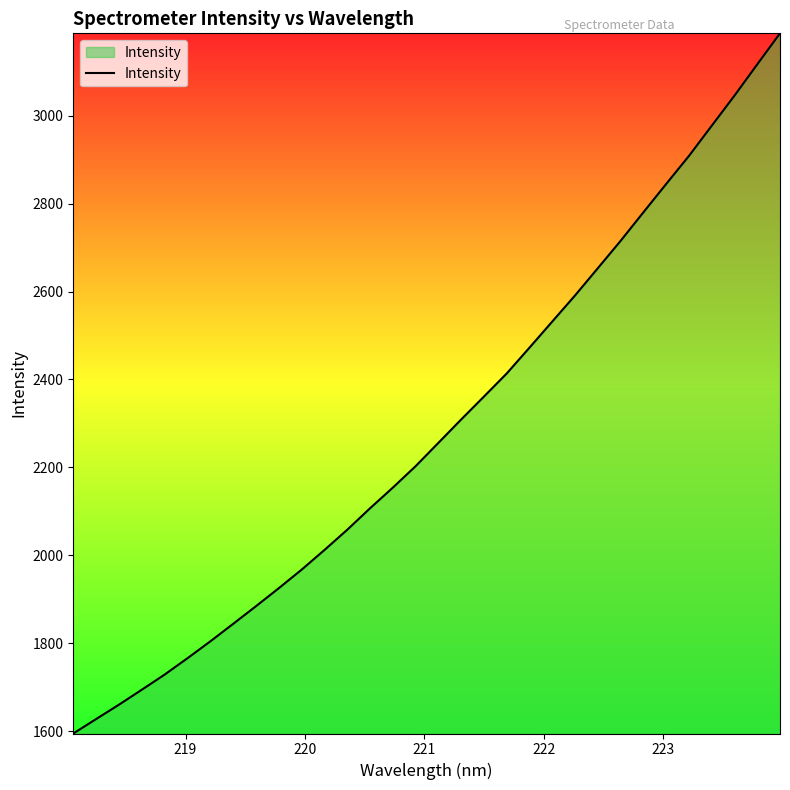

What is the smallest value displayed?

1594.6